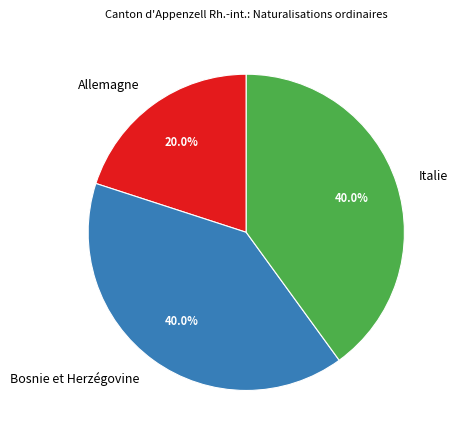

Count the number of slices in the pie.

3